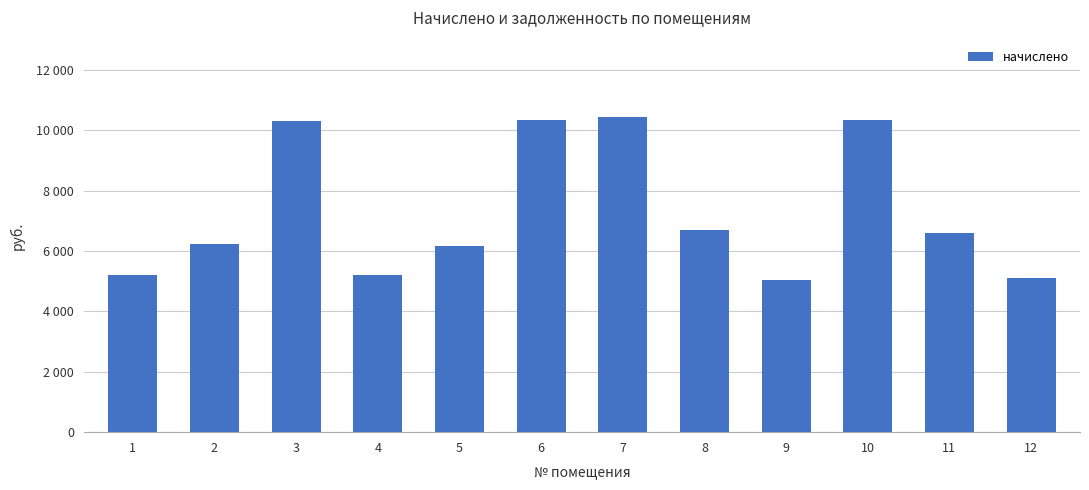

Reading left to right, transcribe all the data shown in this chart.

1=5207.0	2=6236.2	3=10291.2	4=5191.7	5=6174.7	6=10352.6	7=10444.8	8=6681.6	9=5038.1	10=10337.3	11=6589.4	12=5099.5